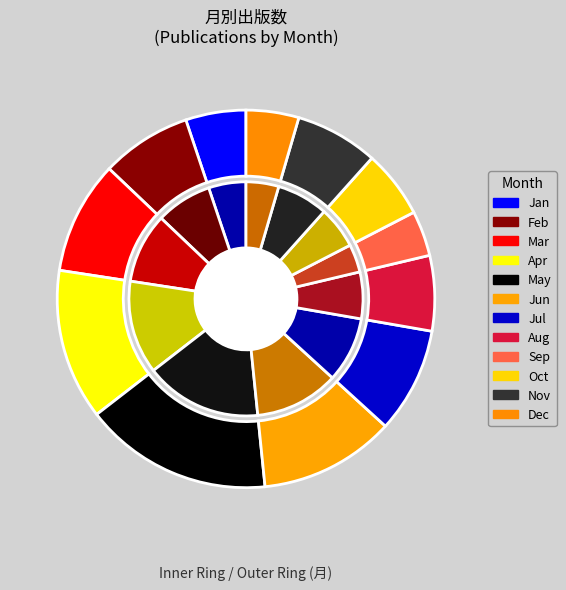

Which slice is the largest?

5